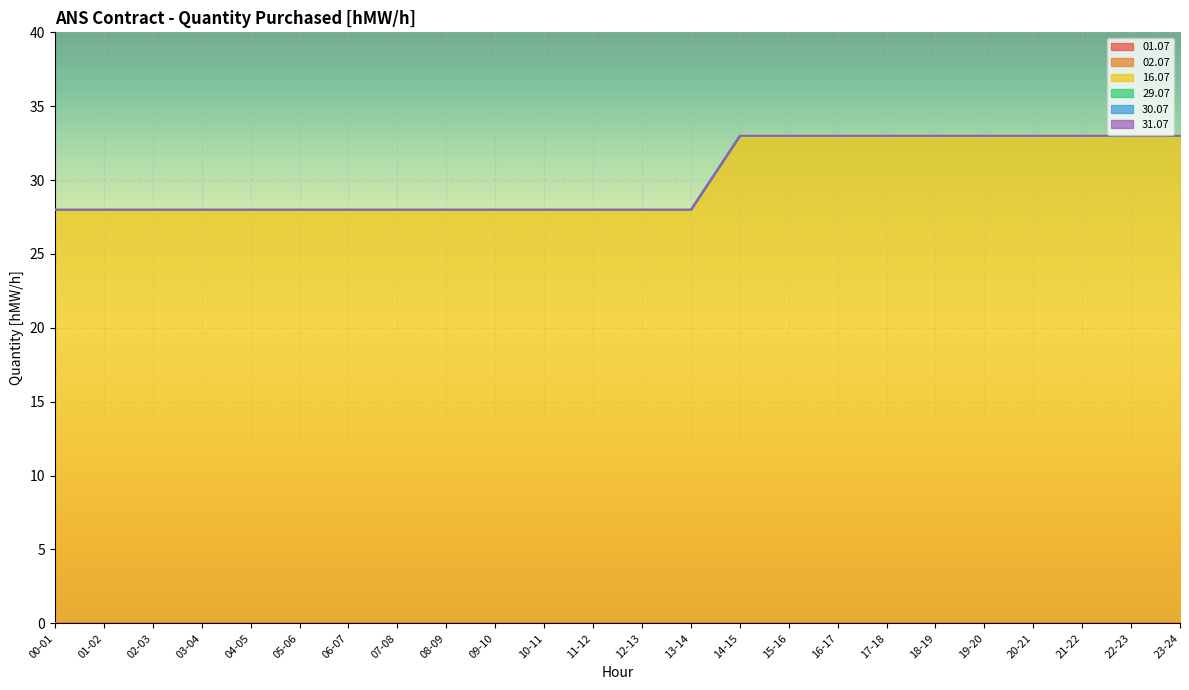

At which label is 02.07 closest to 0?

00-01